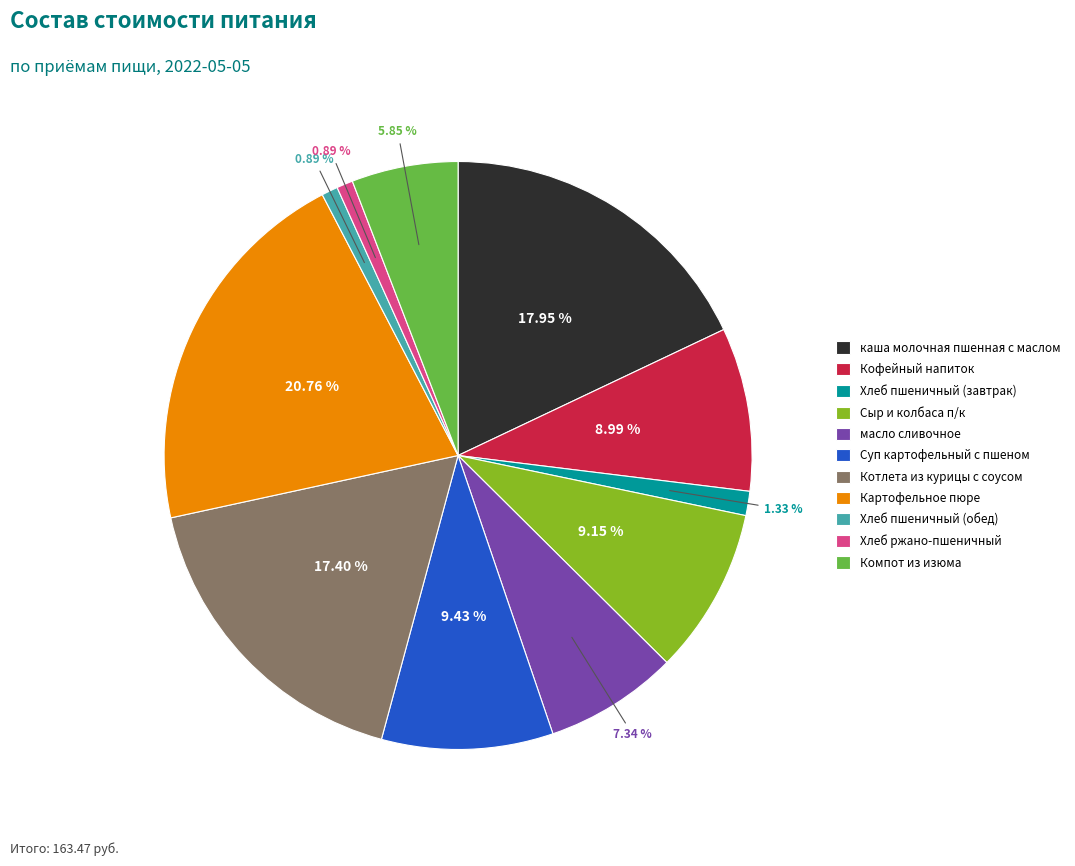

Approximately how many times larger is the value at Хлеб пшеничный (завтрак) compared to Котлета из курицы с соусом?

0.1